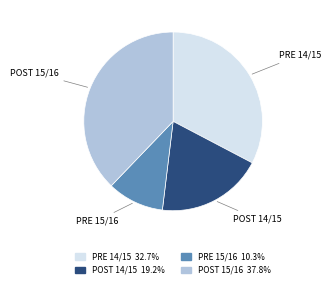

How many segments does this pie chart have?

4